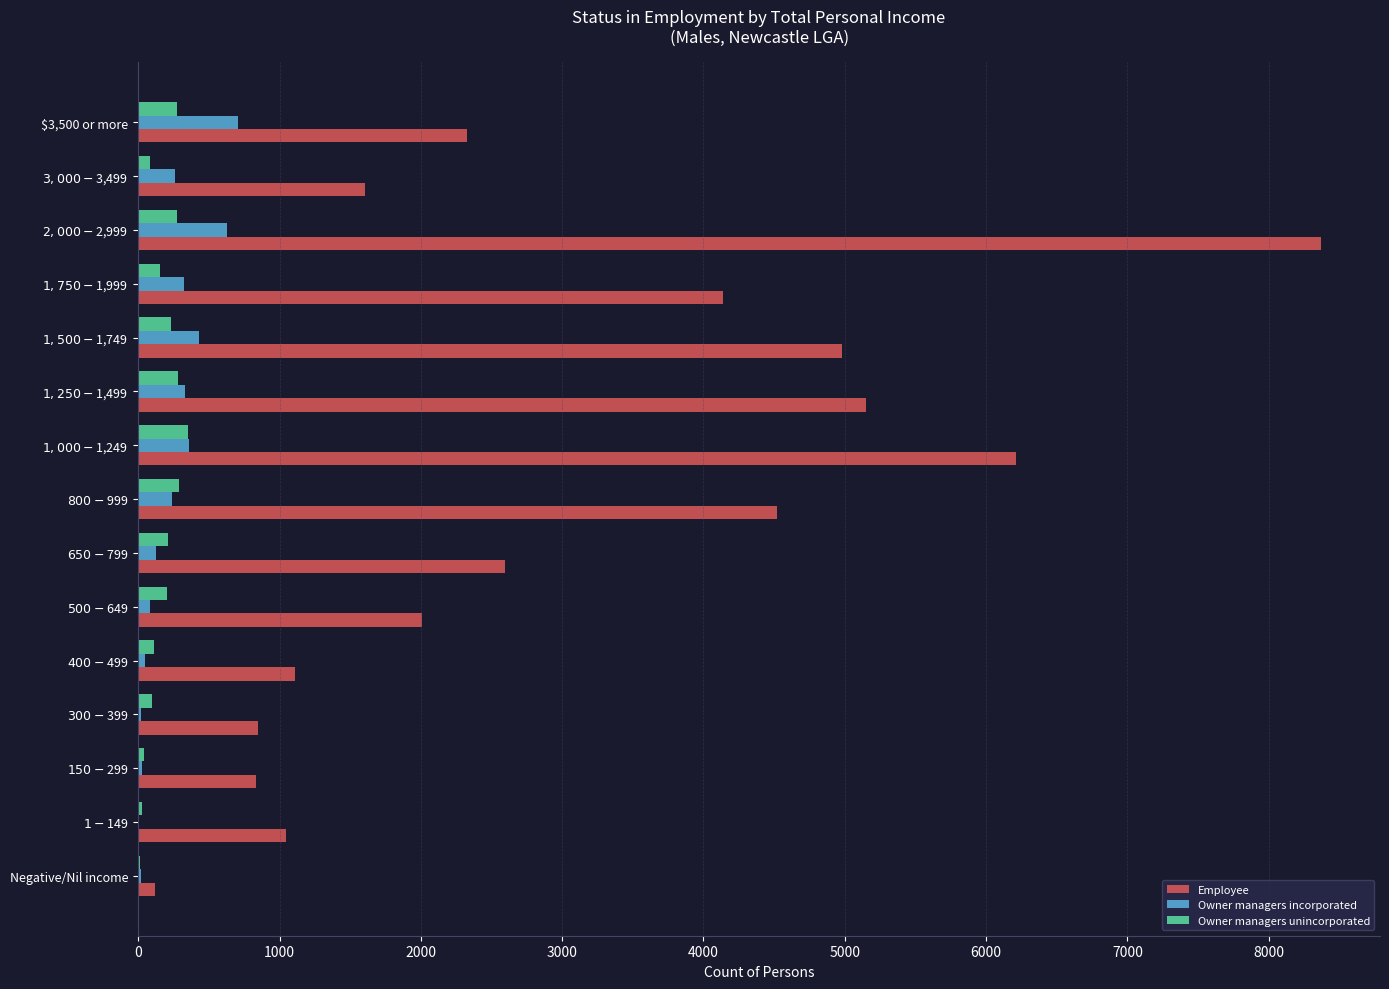

Which series has the largest total across all categories?

Employee